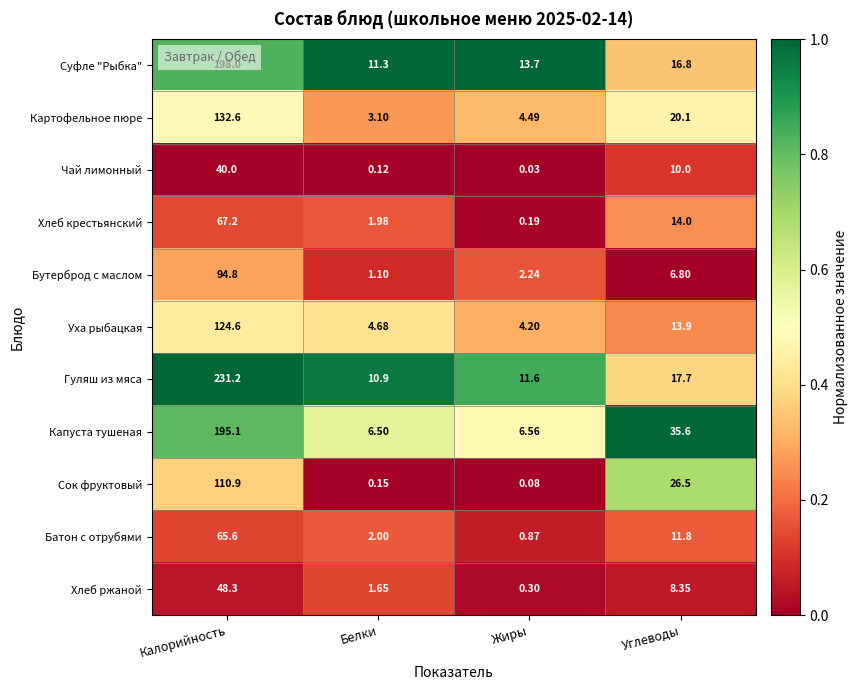

At which category is the sum across all series the highest?

Калорийность